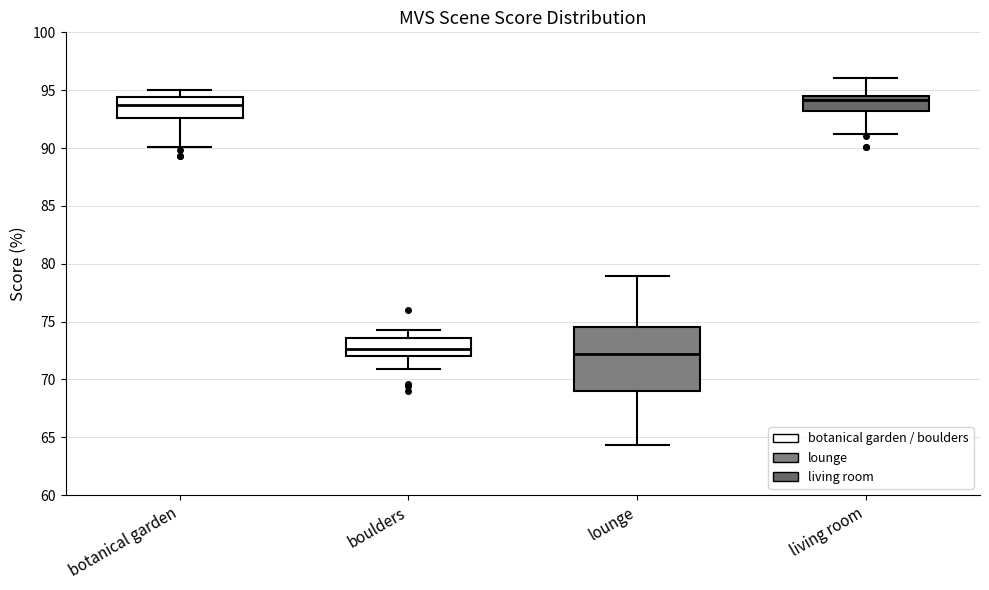

Reading left to right, read every box against the y-axis: the position of its median line, the range the box covers, and the ends of its whiskers. The values are not printed on the chart, so give them approximately, as read against the axis.

botanical garden: median 93.5, box 92.5 to 94.5, whiskers 90.0 to 95.0
boulders: median 72.5, box 72.0 to 73.5, whiskers 71.0 to 74.5
lounge: median 72.0, box 69.0 to 74.5, whiskers 64.5 to 79.0
living room: median 94.0, box 93.0 to 94.5, whiskers 91.0 to 96.0